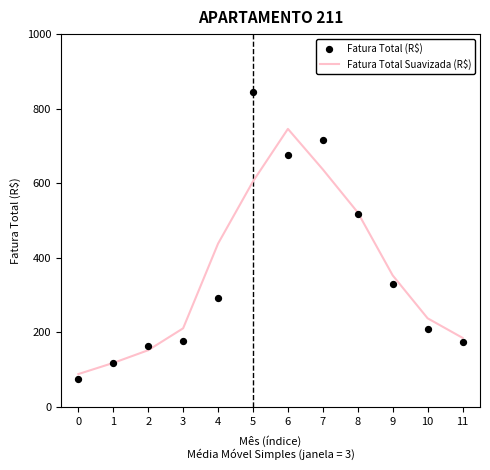

Which series has the widest spread of Y values?

Fatura Total (R$)